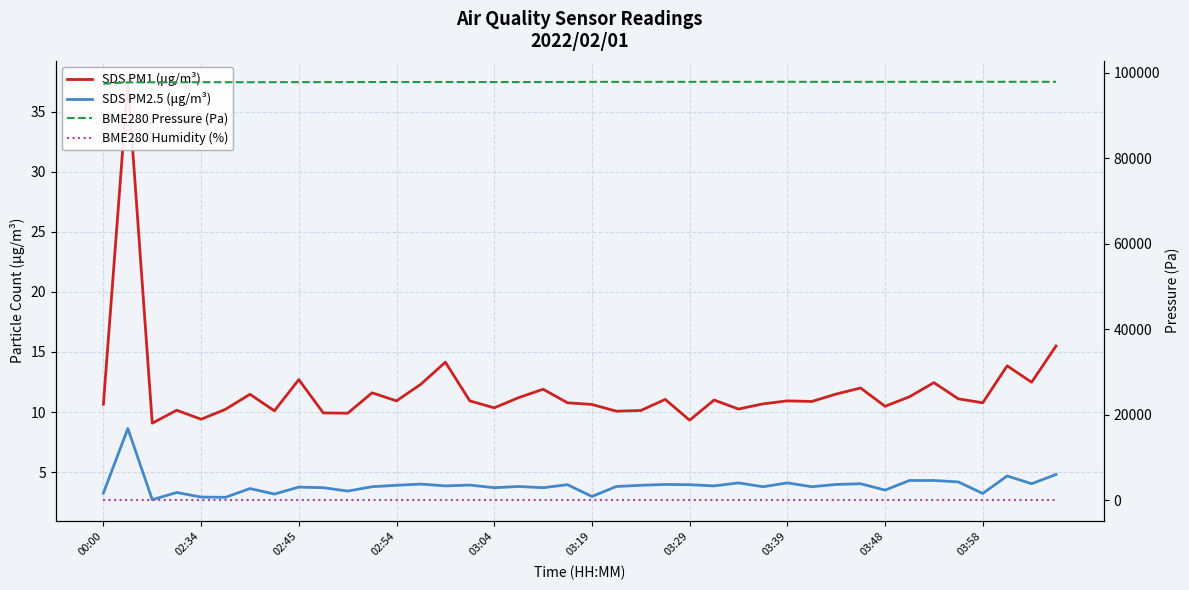

Is it true that SDS PM2.5 (μg/m³) equals 2.3 at 10?

False